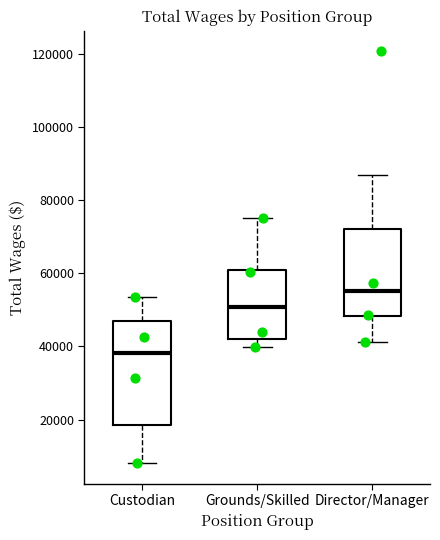

Where is the upper edge of the box for Custodian on the y-axis? The values are not printed on the chart, so give them approximately, as read against the axis.

46000